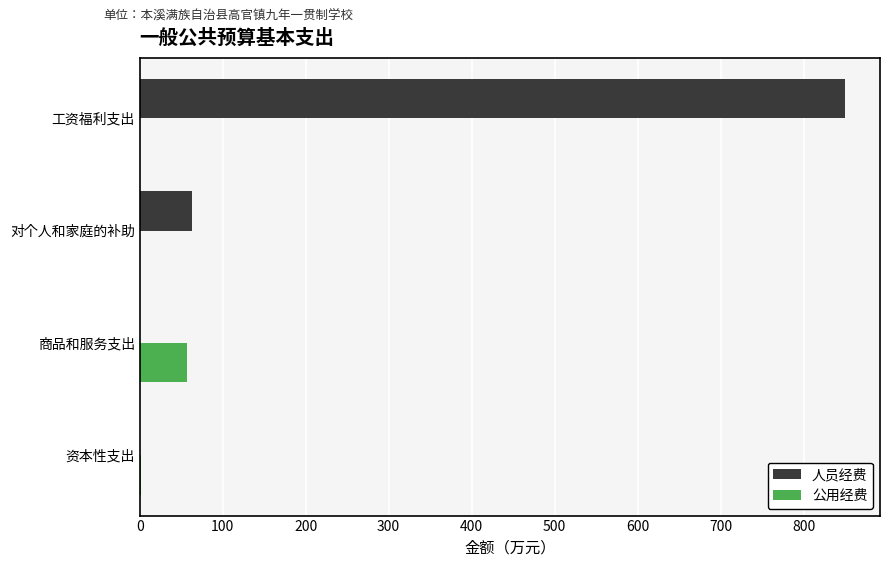

The value of 人员经费 at 工资福利支出 is 1369.9. True or false?

False